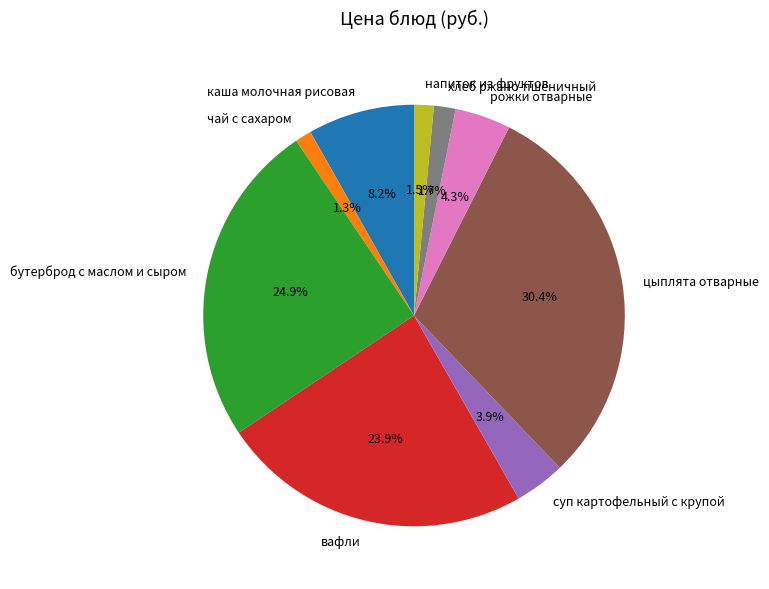

Combined, do каша молочная рисовая and напиток из фруктов account for over 50%?

No